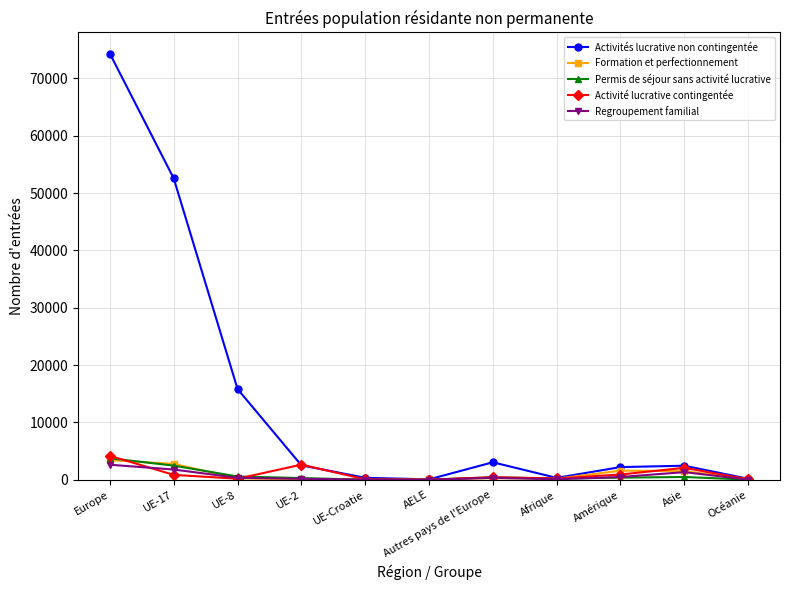

What is the value of the Regroupement familial point at the 8th from the left?

88